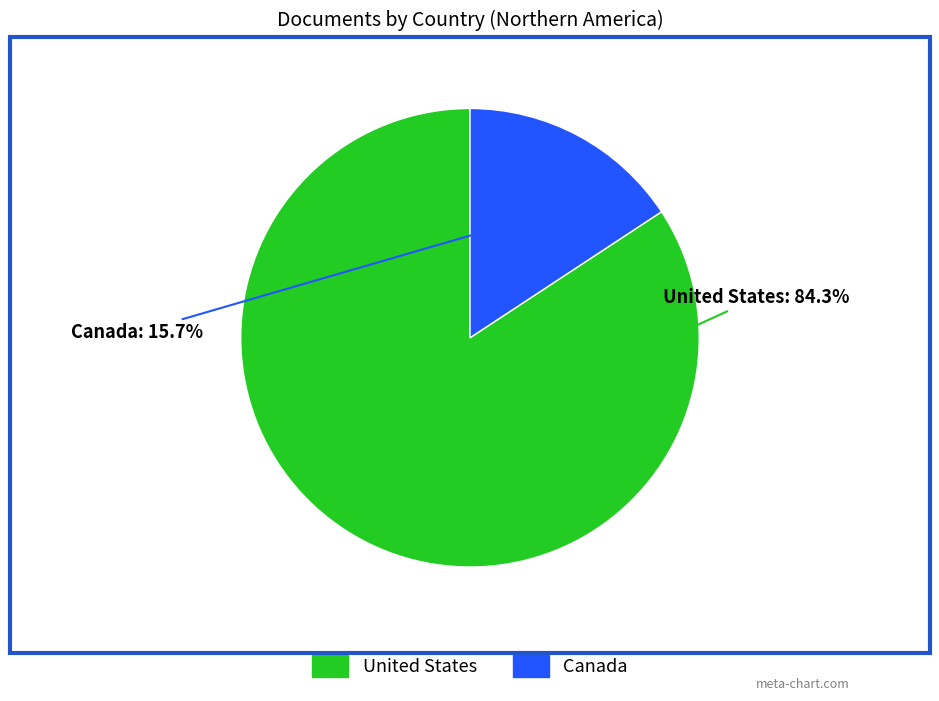

Is the sum of Canada and United States greater than half?

Yes